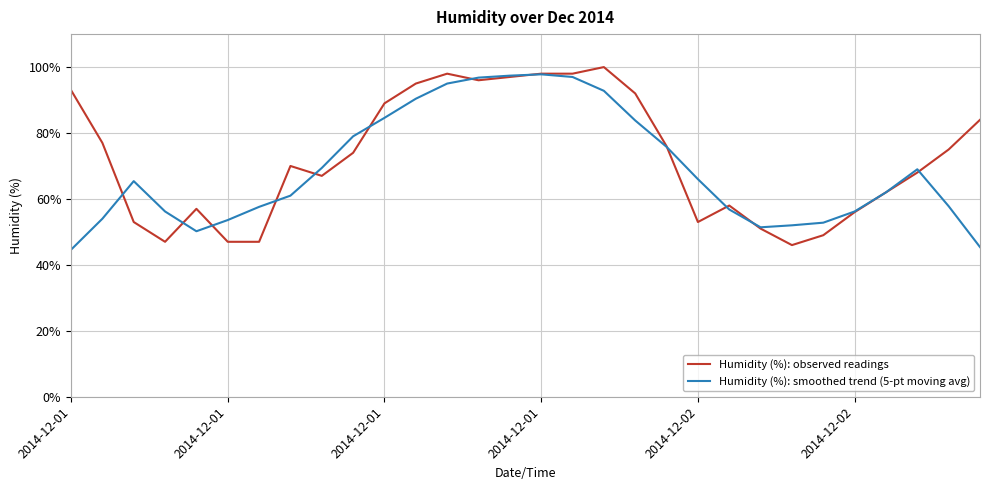

What is the smallest value displayed?

44.6